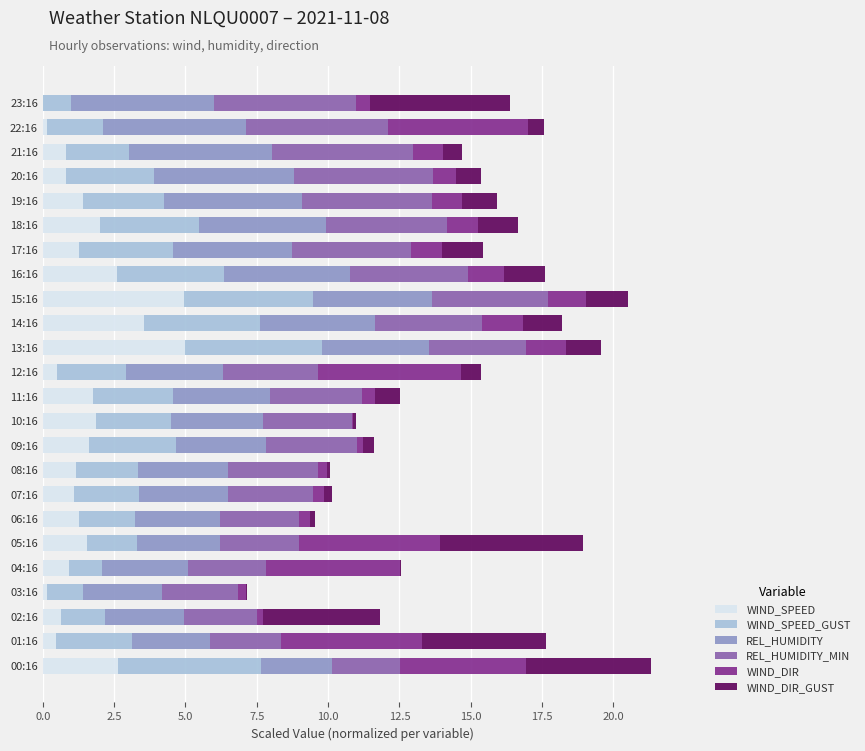

What is the total value across all series at 20:16?

15.3